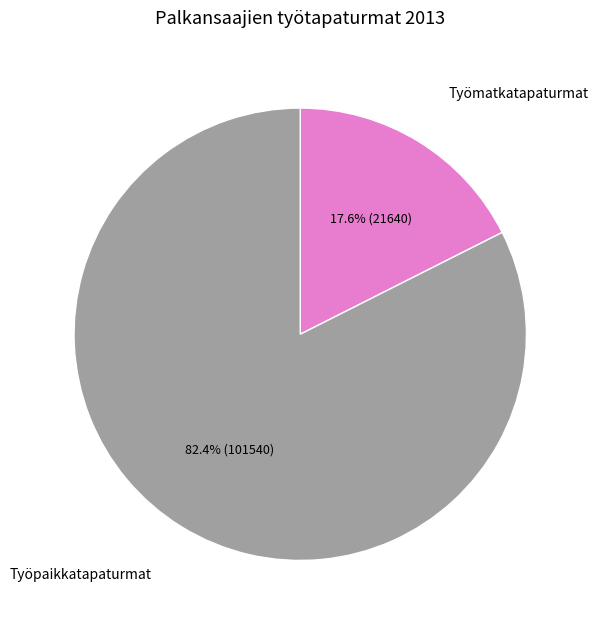

To the nearest percent, what is the difference between the Työpaikkatapaturmat and Työmatkatapaturmat slice percentages?

65%